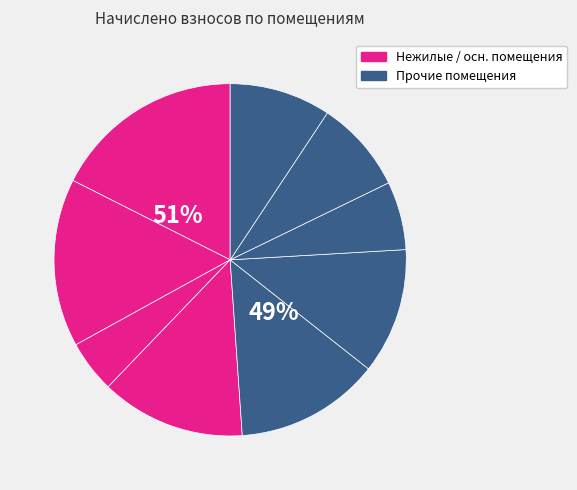

To the nearest percent, what is the difference between the 5 and 7 slice percentages?

7%